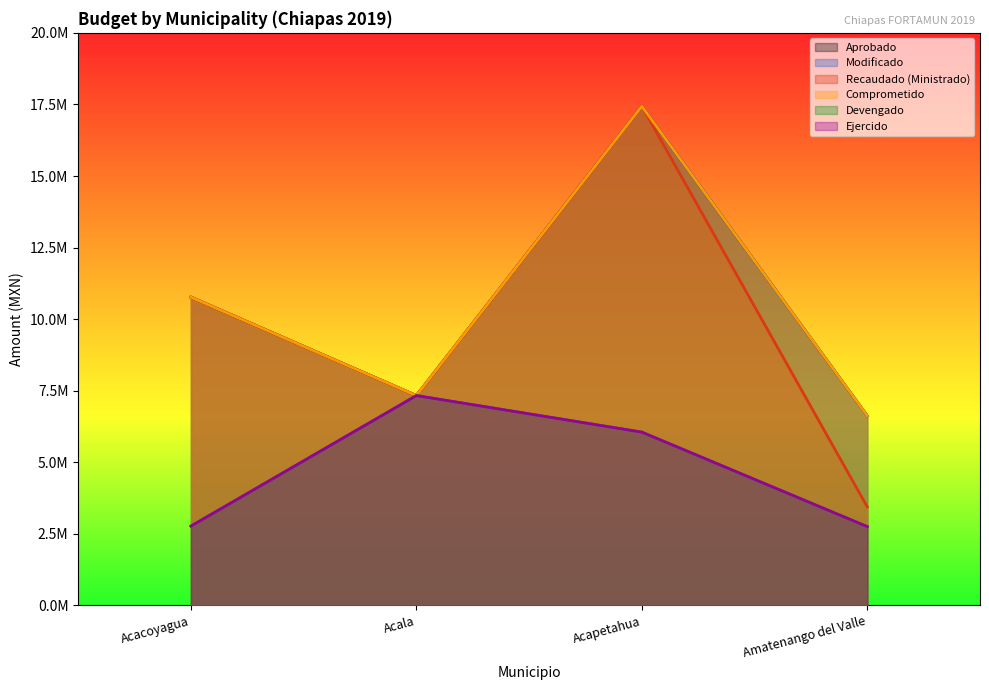

How many categories are shown in the chart?

4